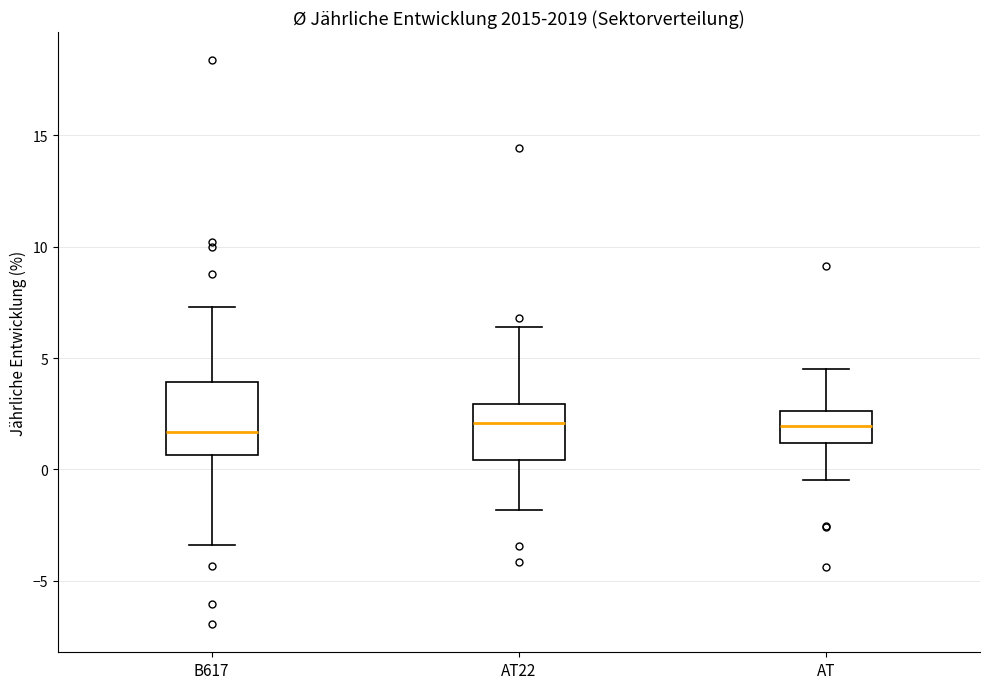

Comparing the boxes themselves (not the whiskers), which one is the tallest?

B617